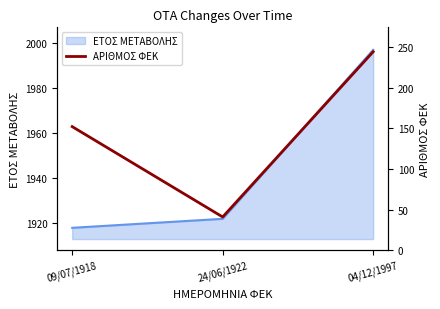

Reading left to right, extract all data points from this chart.

152	41	244